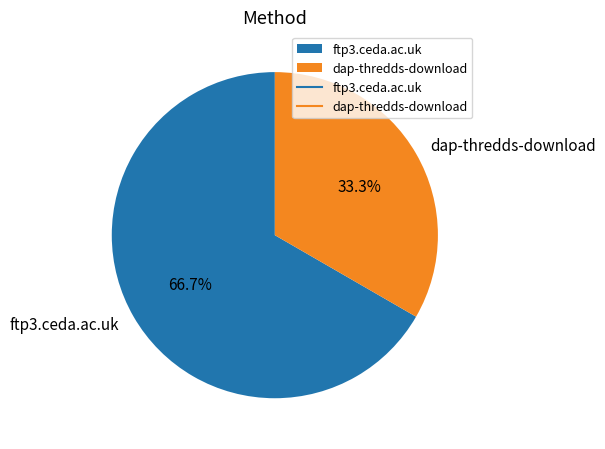

What is the ratio of the value at ftp3.ceda.ac.uk to the value at dap-thredds-download?

2.0